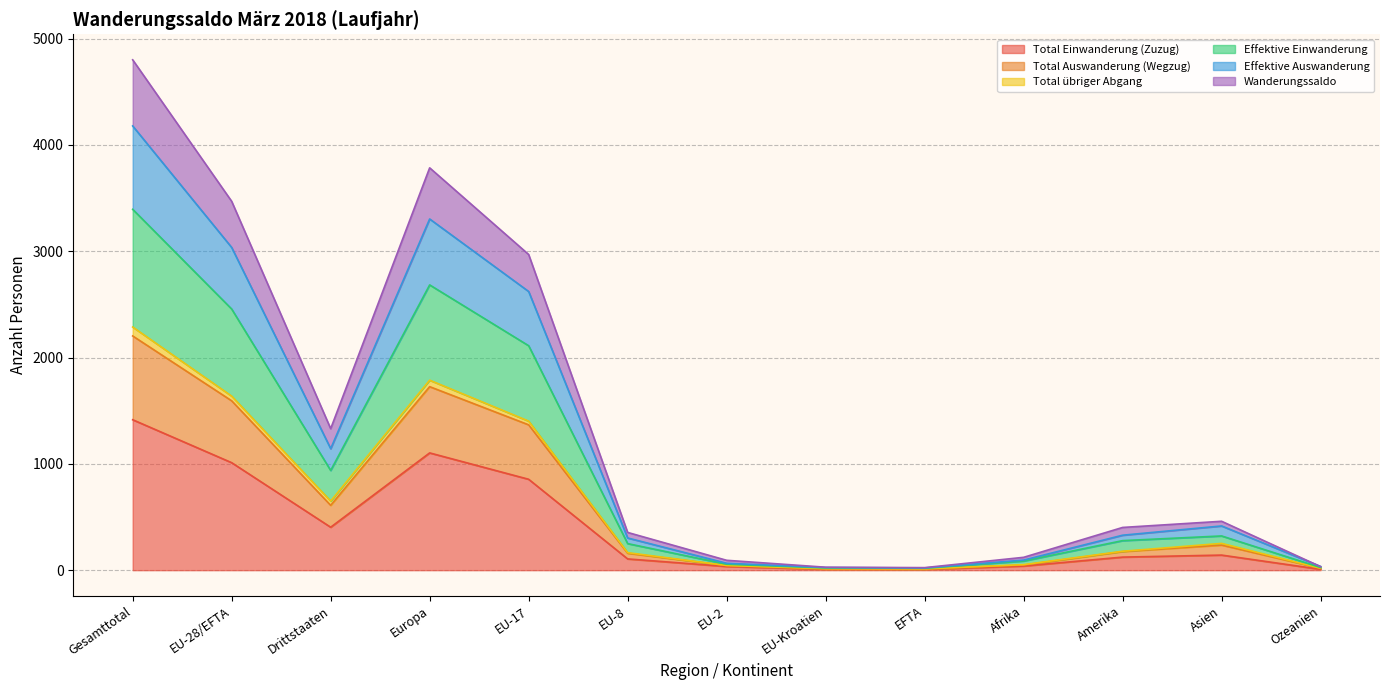

What is the difference between the highest and lowest values at EU-17?

2114